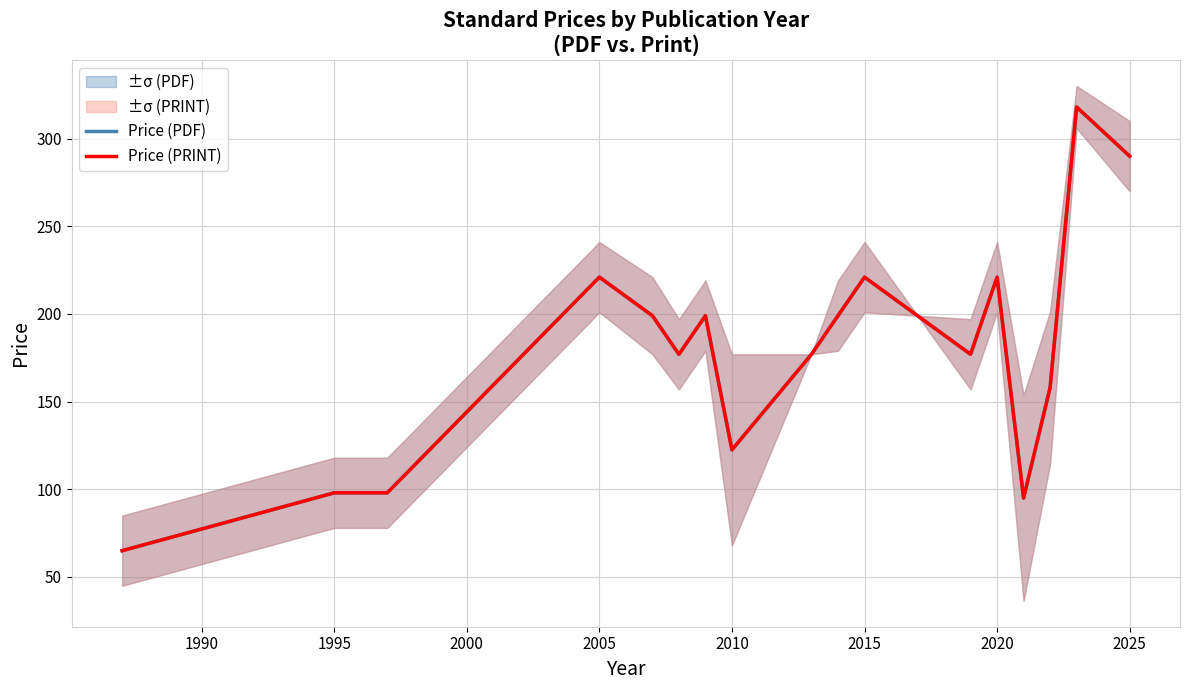

What is the value of the Price (PDF) point at the 4th from the left?

221.0